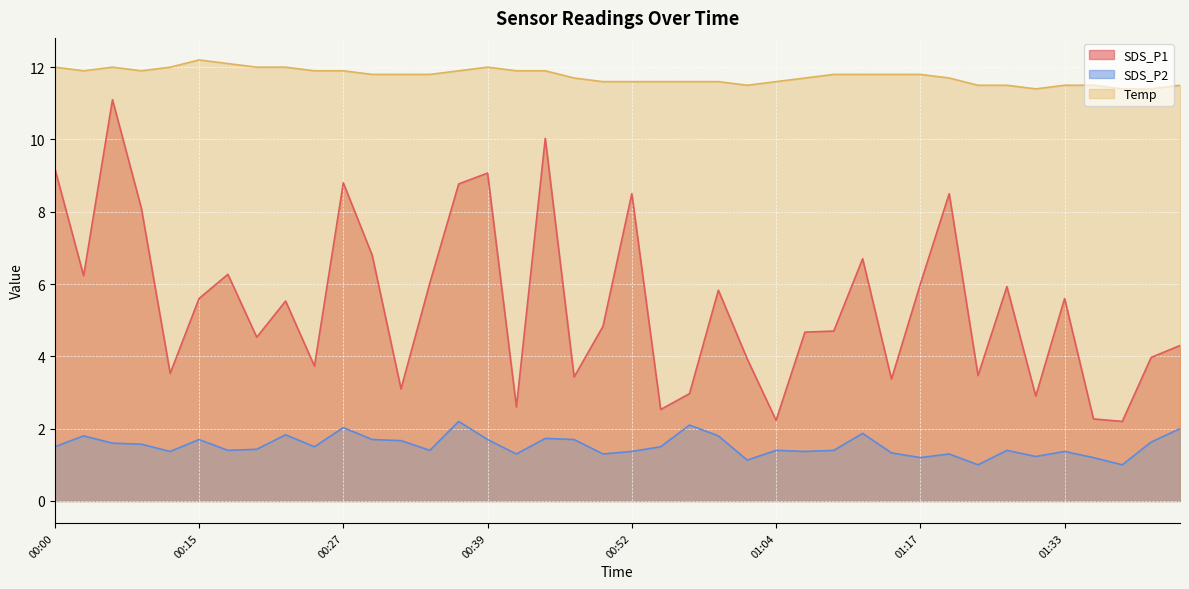

What is the difference between the SDS_P1 values at 00:22 and 01:20?

3.0